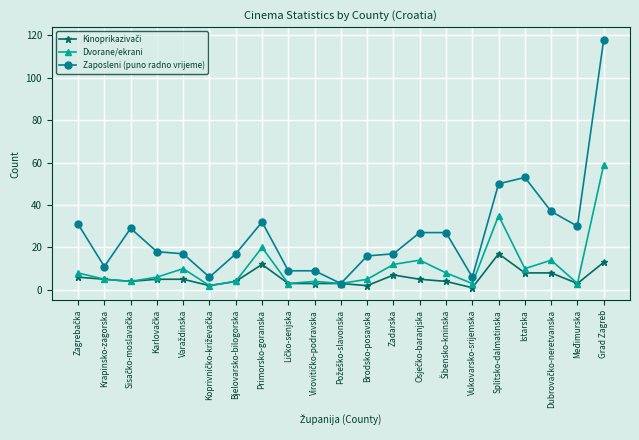

True or false: Zaposleni (puno radno vrijeme) has a value of 174 at Grad Zagreb.

False